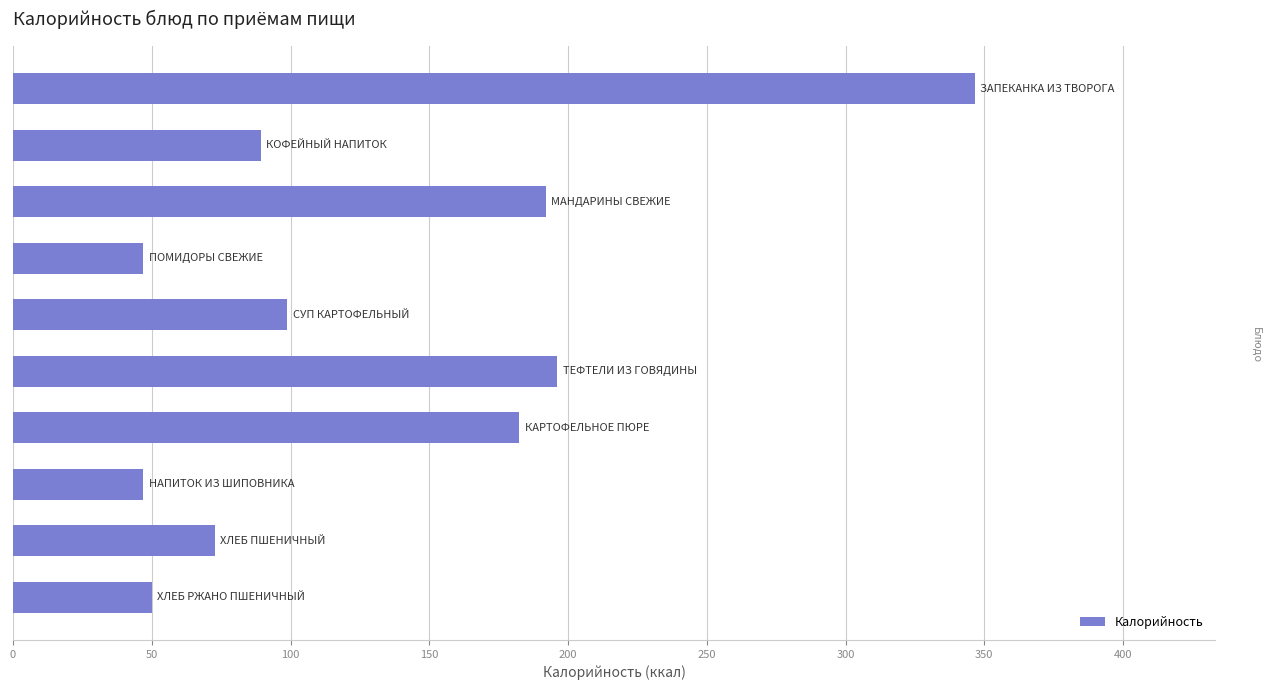

What is the sum of all values?

1321.6